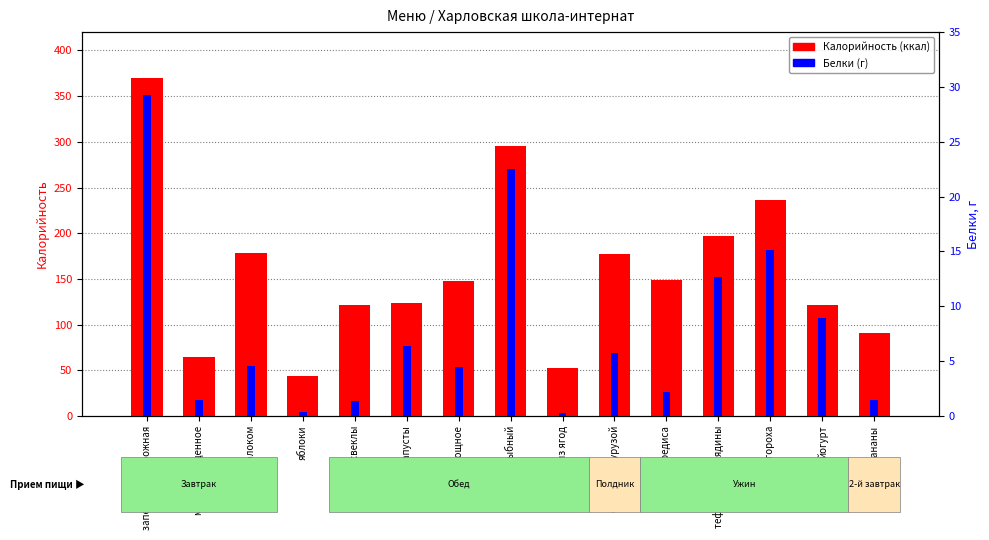

List the series in order of their overall mean, lowest first.

Белки, Калорийность